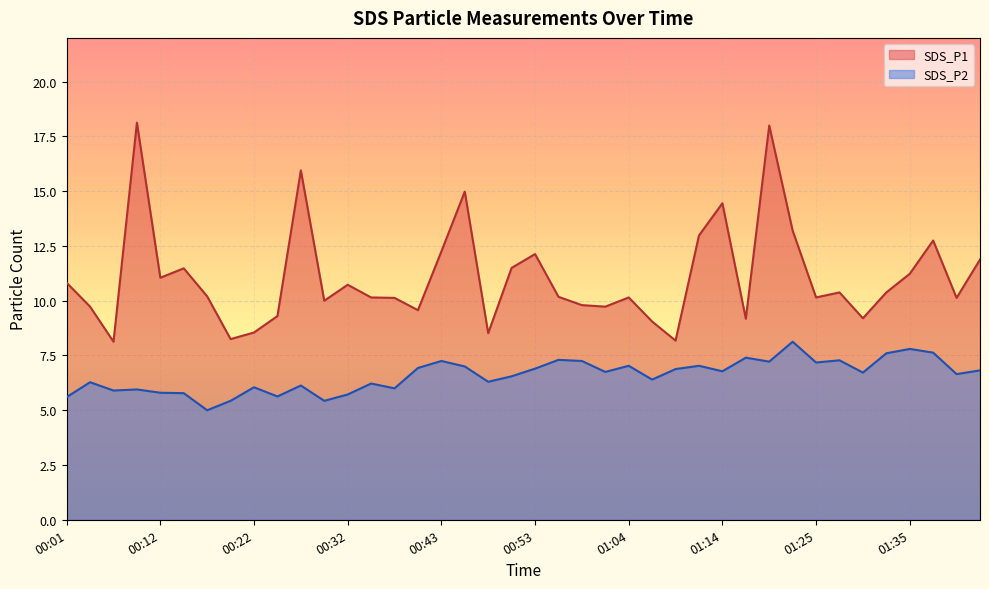

The value of SDS_P2 at 00:07 is 1.9. True or false?

False